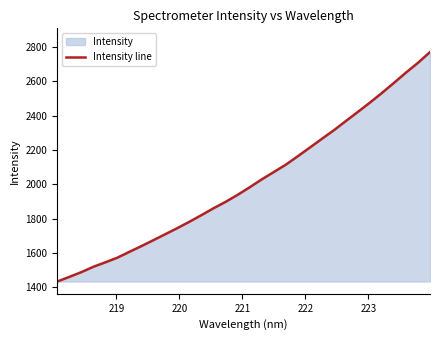

What is the maximum value shown in the chart?

2771.5